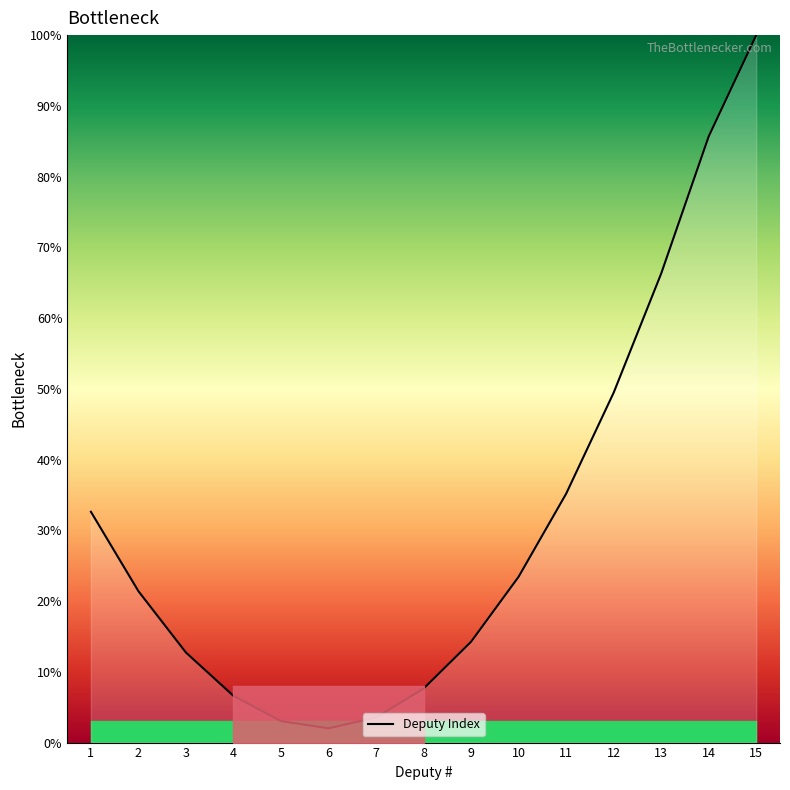

Which has a higher value, 7 or 12?

12